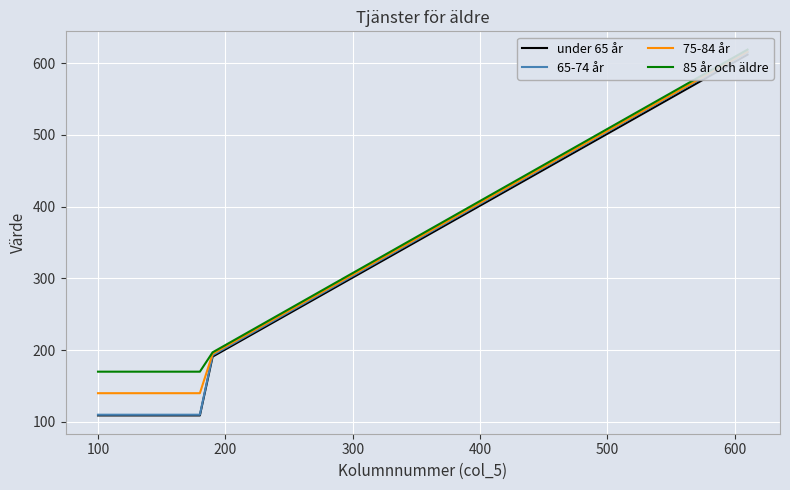

Reading left to right, list all the values displayed in this chart.

under 65 år: 109	109	191	612
65-74 år: 110	110	193	615
75-84 år: 140	140	195	616
85 år och äldre: 170	170	197	619